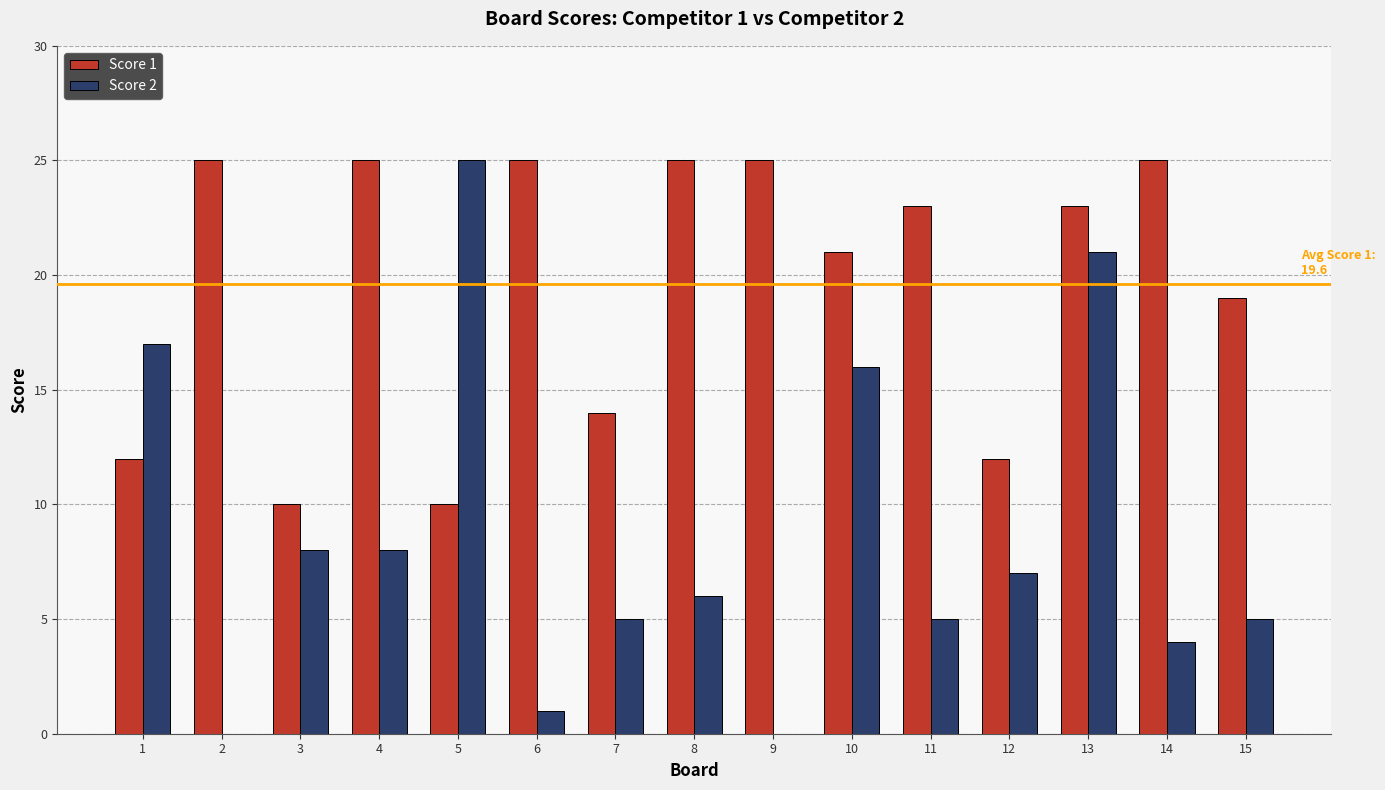

Are the bars horizontal?

No